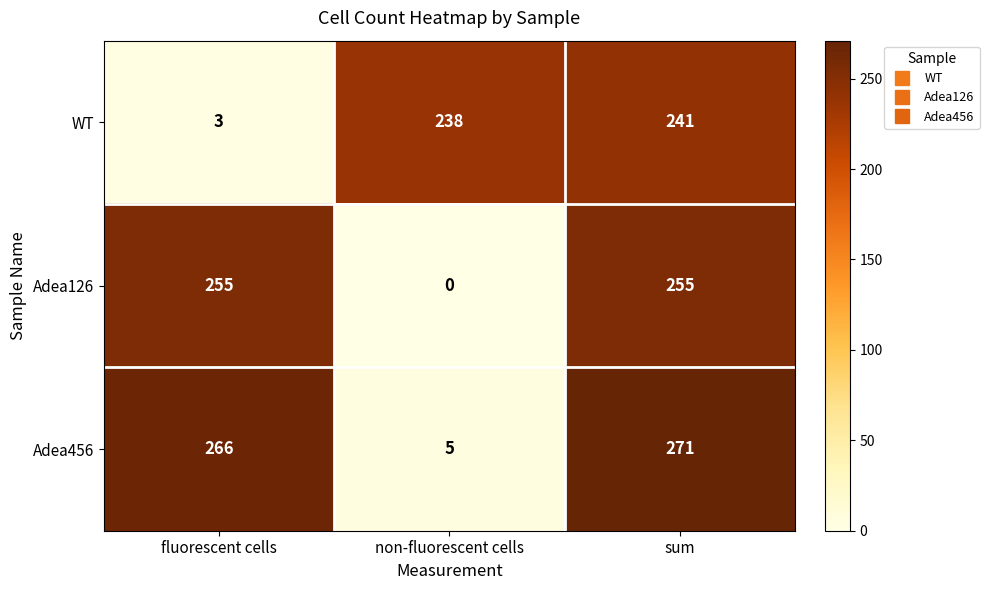

How many values in the Adea126 series are below 255?

1